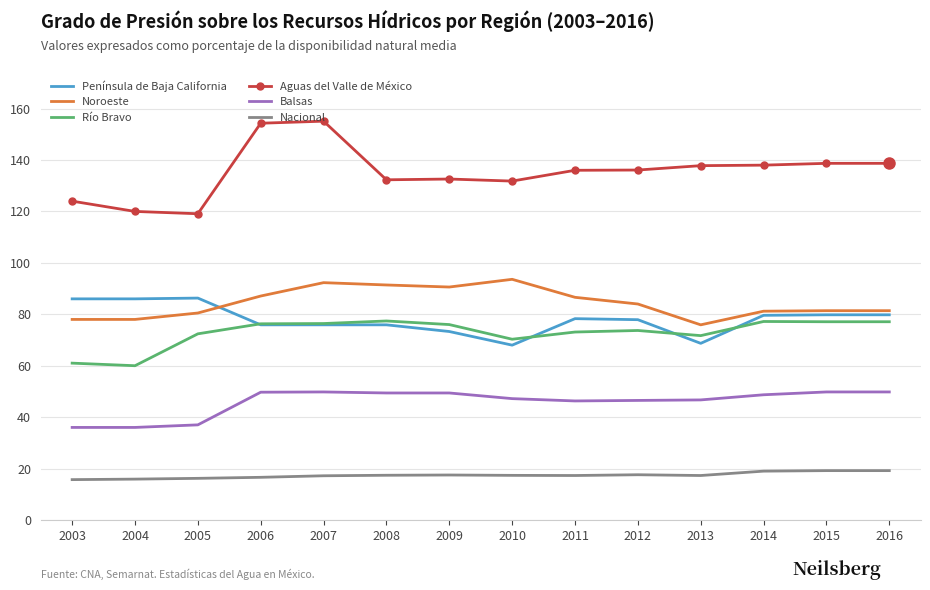

Where is Río Bravo nearest to the value 68?

2010